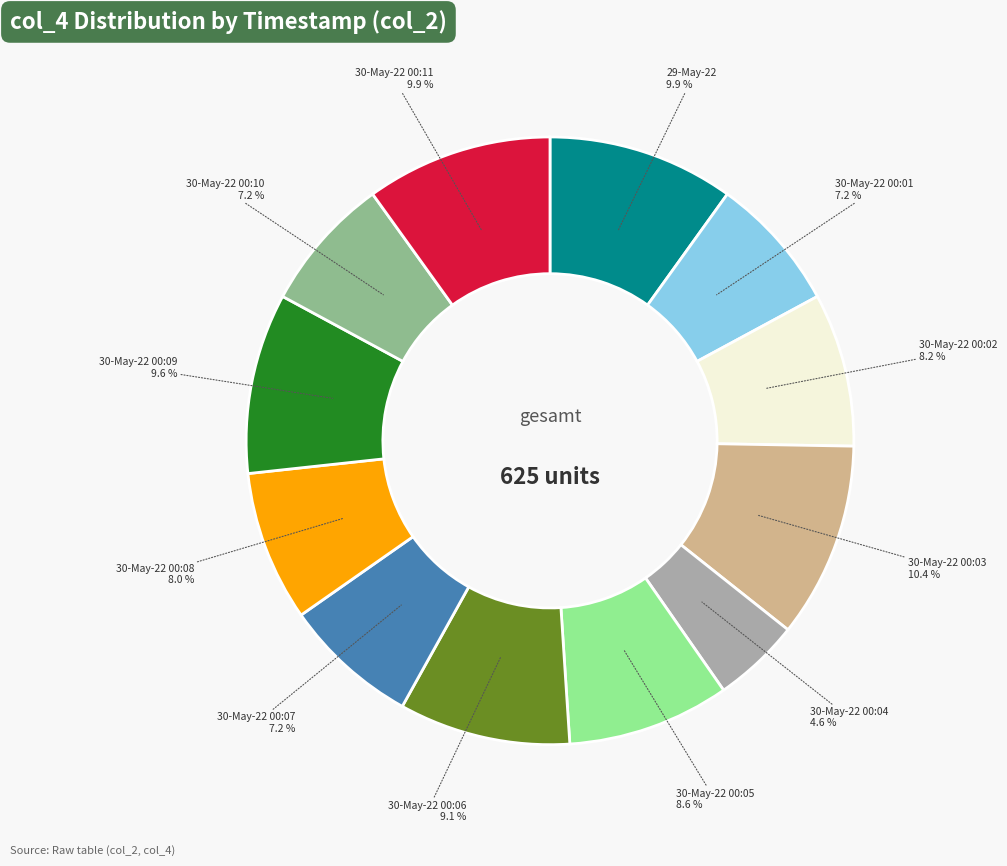

To the nearest percent, what is the combined percentage of 30-May-22 00:10 and 30-May-22 00:06?

16%